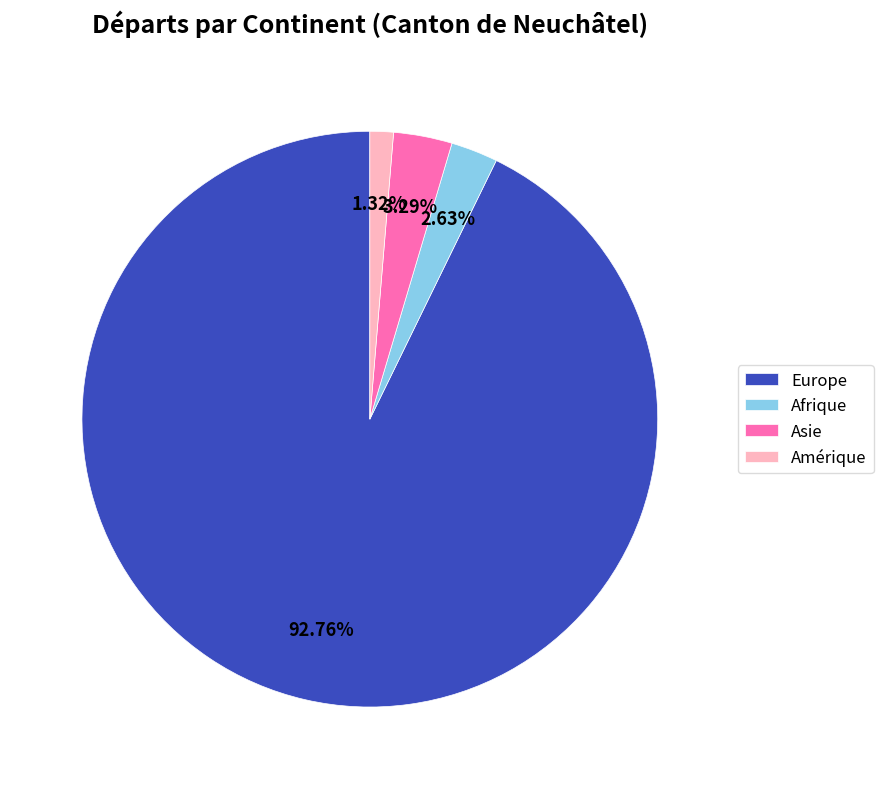

Is there any slice that represents more than half of the pie?

Yes